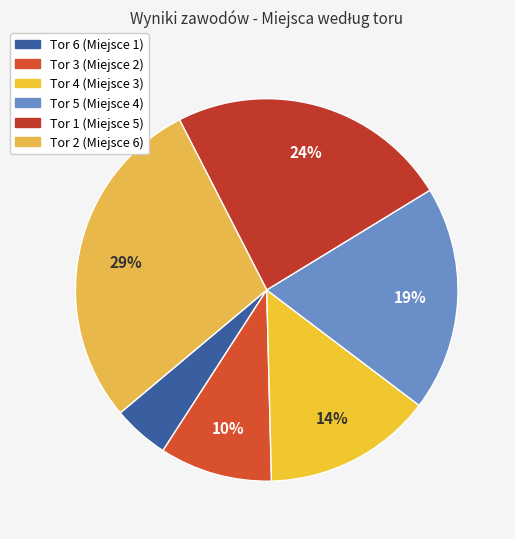

Rank the categories by value from lowest to highest.

Tor 6, Tor 3, Tor 4, Tor 5, Tor 1, Tor 2